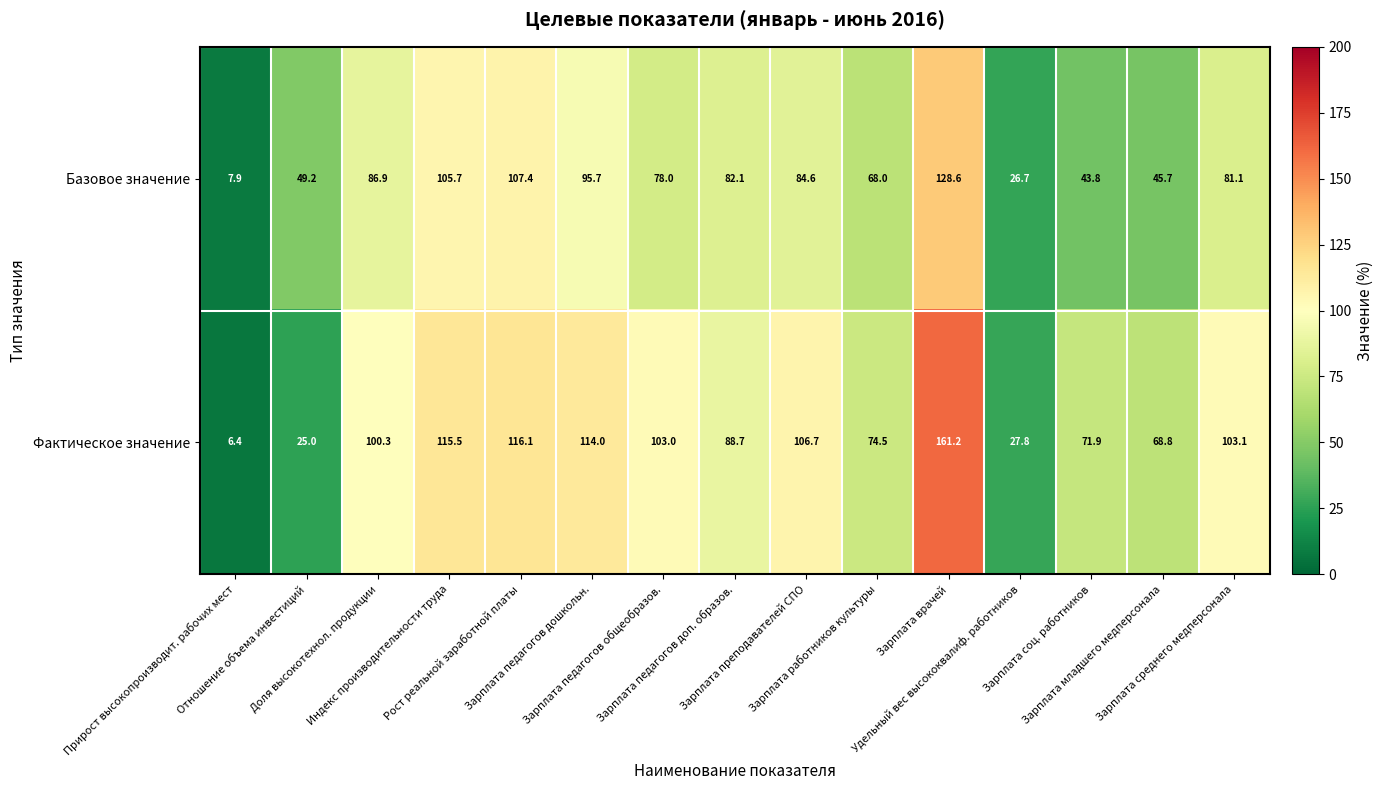

Which series has the largest total across all categories?

Фактическое значение